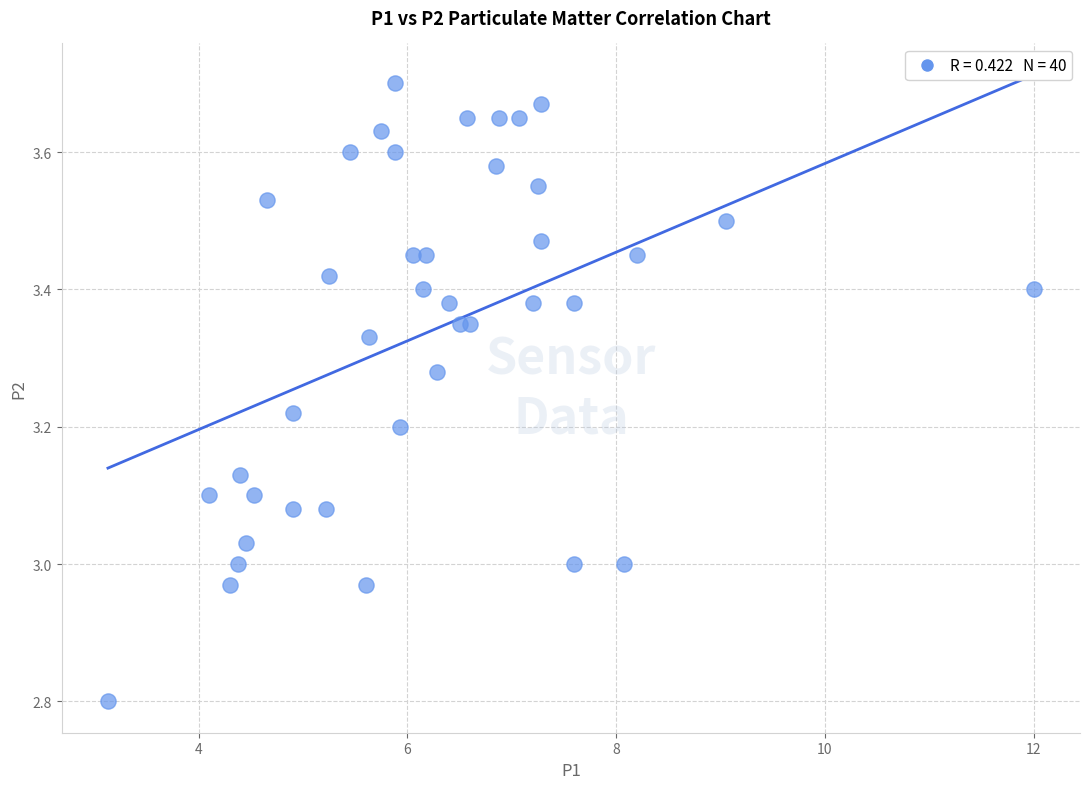

What is the range of Y values (max minus min)?

0.9